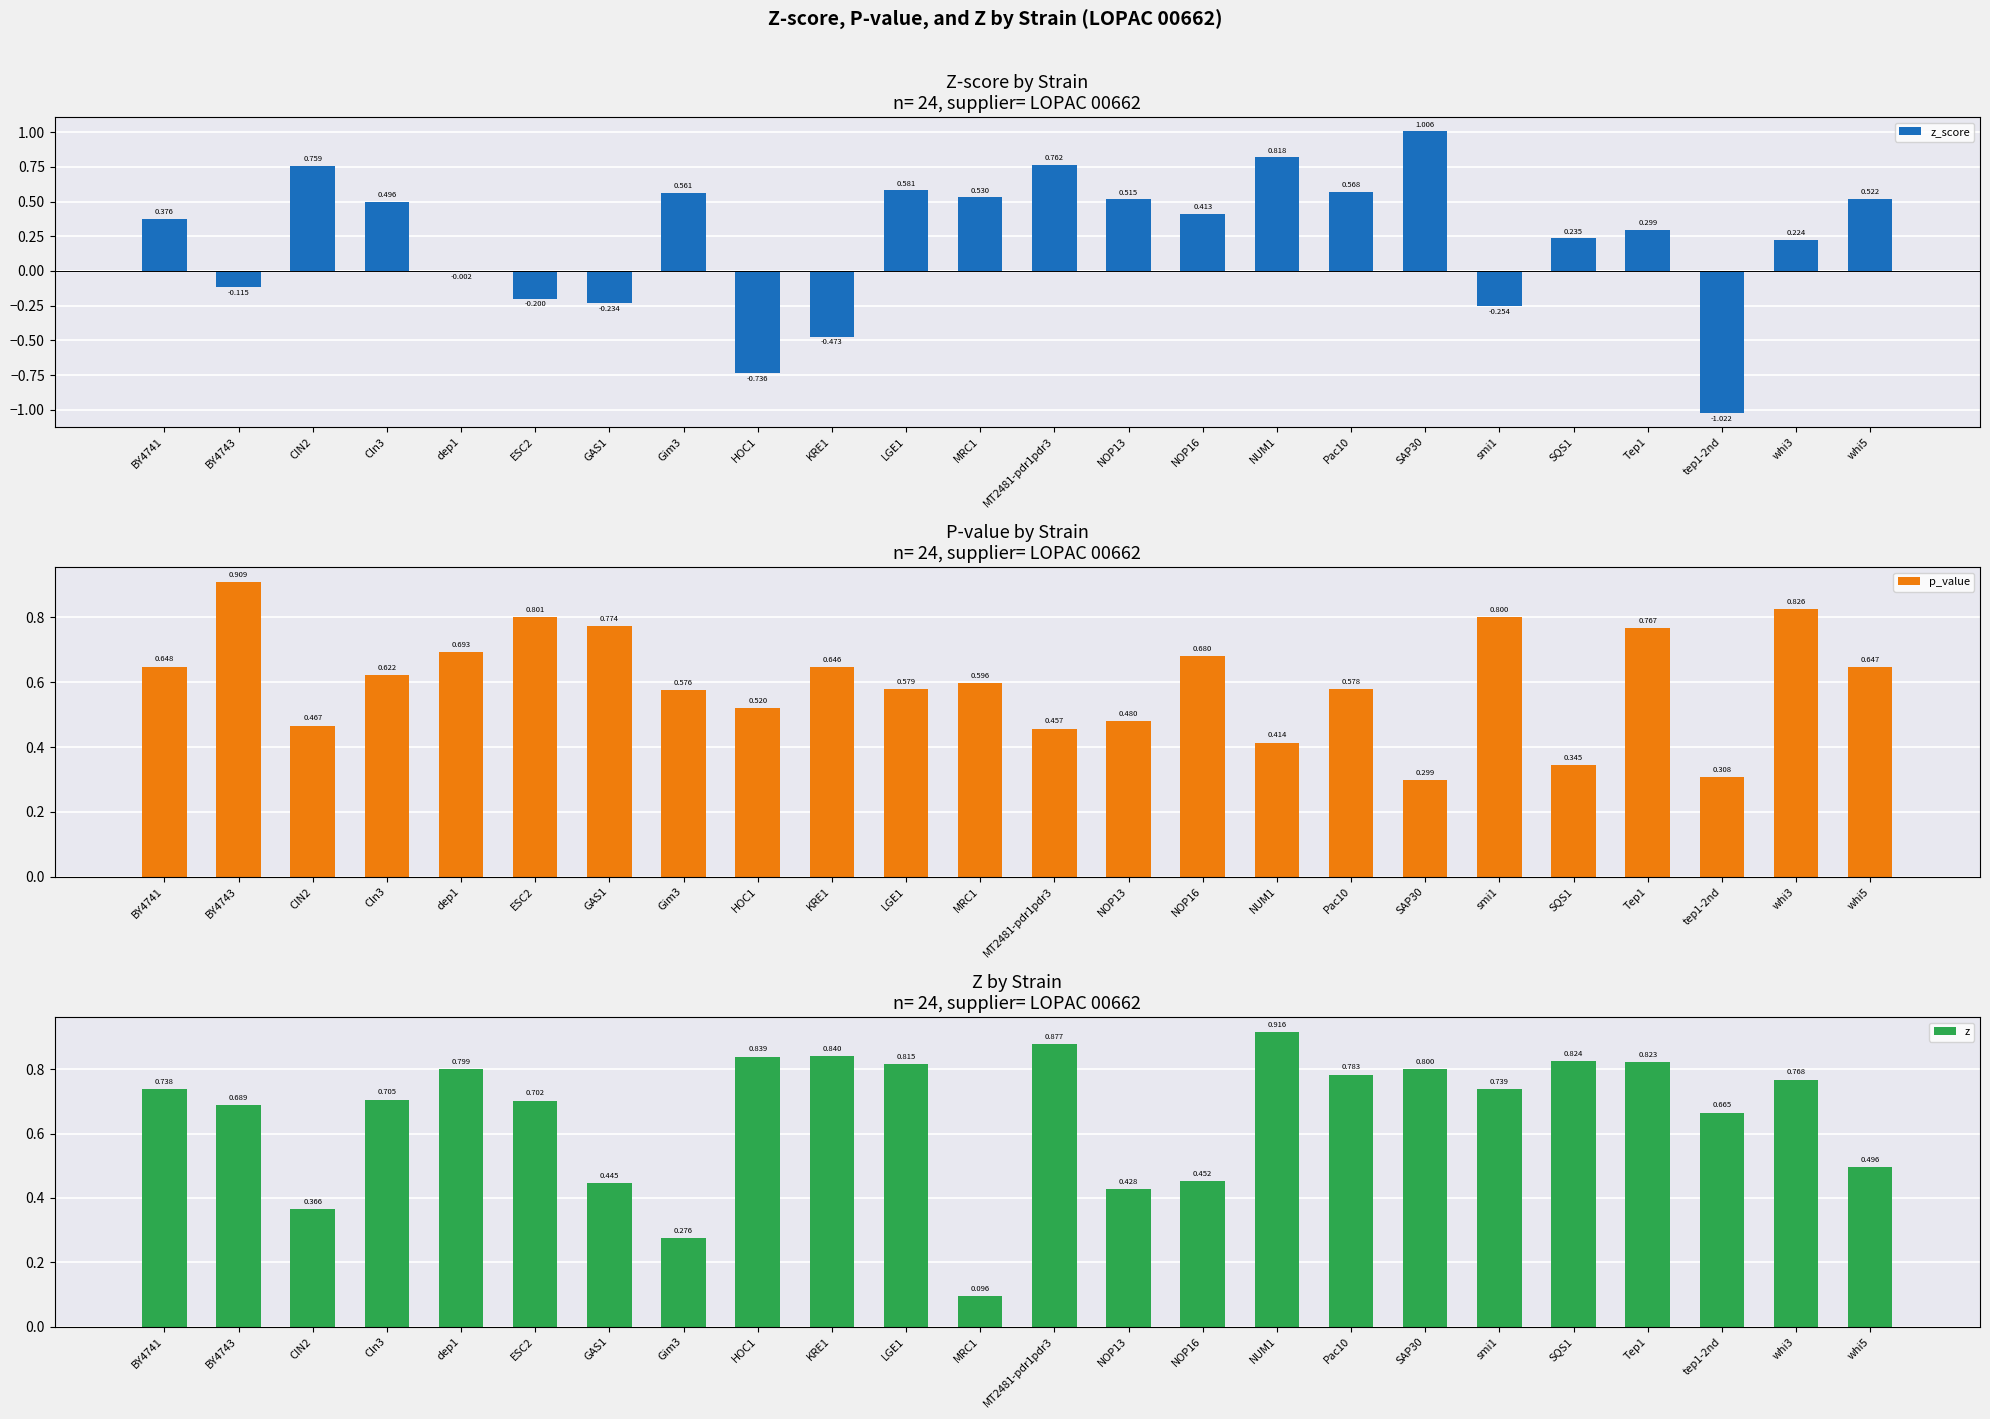

How many distinct data groups are displayed?

3